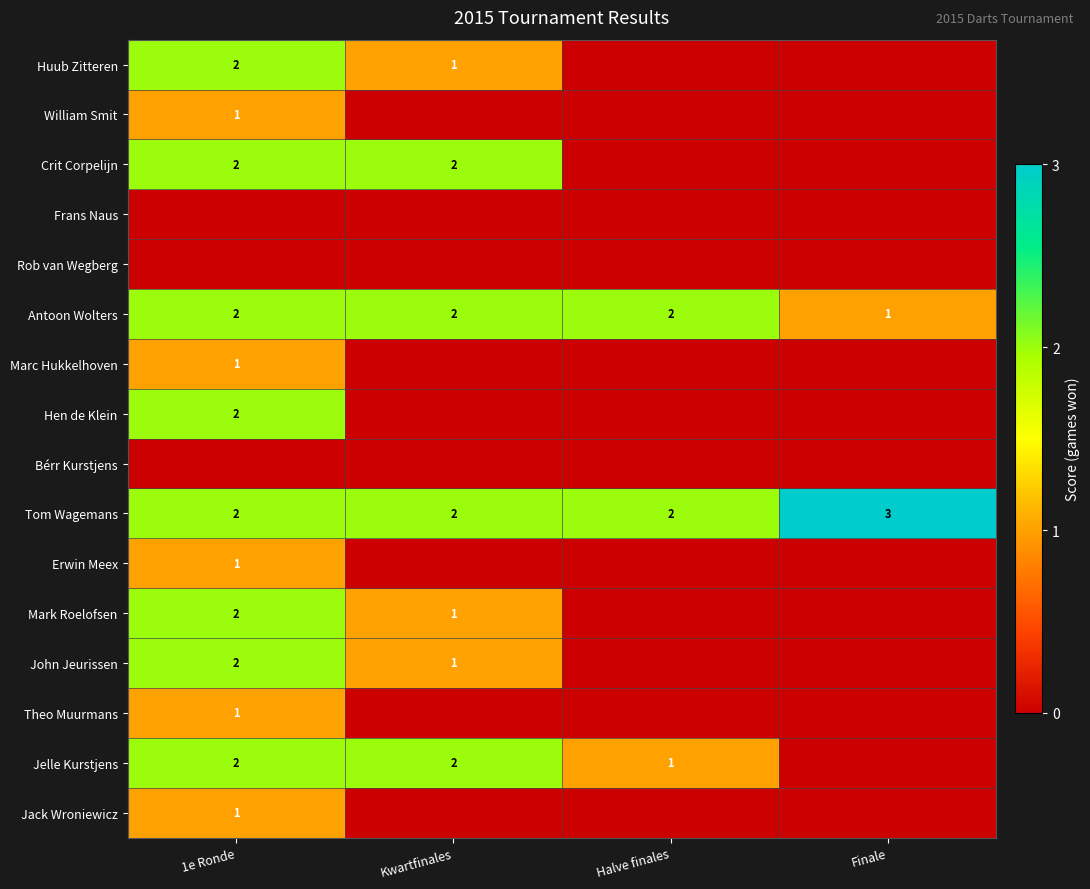

Is it true that Erwin Meex equals 1 at 1e Ronde?

True